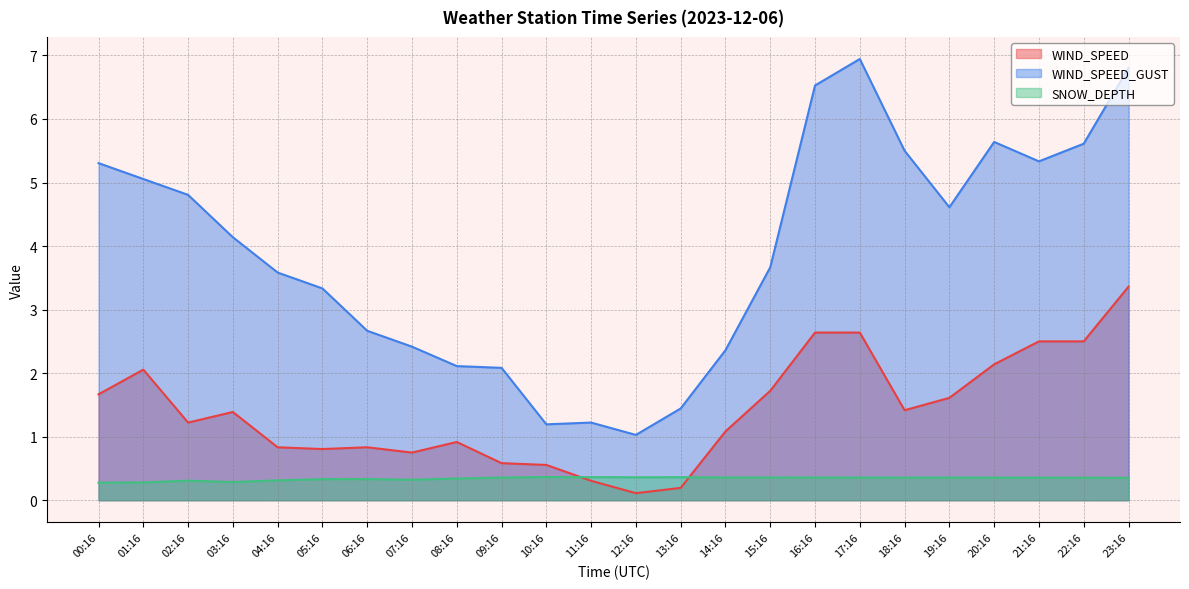

Reading right to left, transcribe all the data shown in this chart.

WIND_SPEED: 3.4	2.5	2.5	2.1	1.6	1.4	2.6	2.6	1.7	1.1	0.2	0.1	0.3	0.6	0.6	0.9	0.8	0.8	0.8	0.8	1.4	1.2	2.1	1.7
WIND_SPEED_GUST: 6.8	5.6	5.3	5.6	4.6	5.5	6.9	6.5	3.7	2.4	1.4	1.0	1.2	1.2	2.1	2.1	2.4	2.7	3.3	3.6	4.1	4.8	5.1	5.3
SNOW_DEPTH: 0.4	0.4	0.4	0.4	0.4	0.4	0.4	0.4	0.4	0.4	0.4	0.4	0.4	0.4	0.4	0.3	0.3	0.3	0.3	0.3	0.3	0.3	0.3	0.3